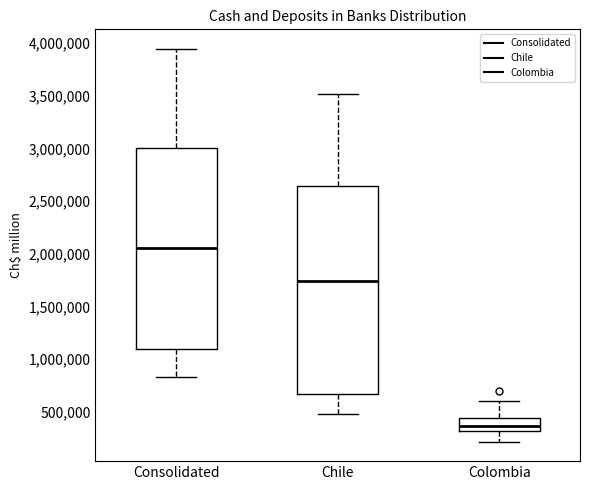

Reading left to right, read every box against the y-axis: the position of its median line, the range the box covers, and the ends of its whiskers. The values are not printed on the chart, so give them approximately, as read against the axis.

Consolidated: median 2050000, box 1100000 to 3000000, whiskers 850000 to 3950000
Chile: median 1750000, box 650000 to 2650000, whiskers 500000 to 3500000
Colombia: median 350000, box 300000 to 450000, whiskers 200000 to 600000